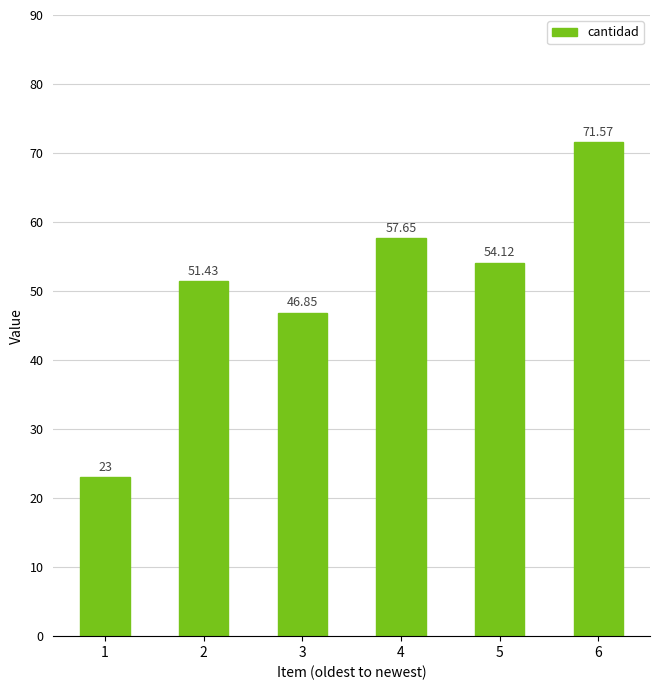

At which category does the chart reach its minimum across all series?

1